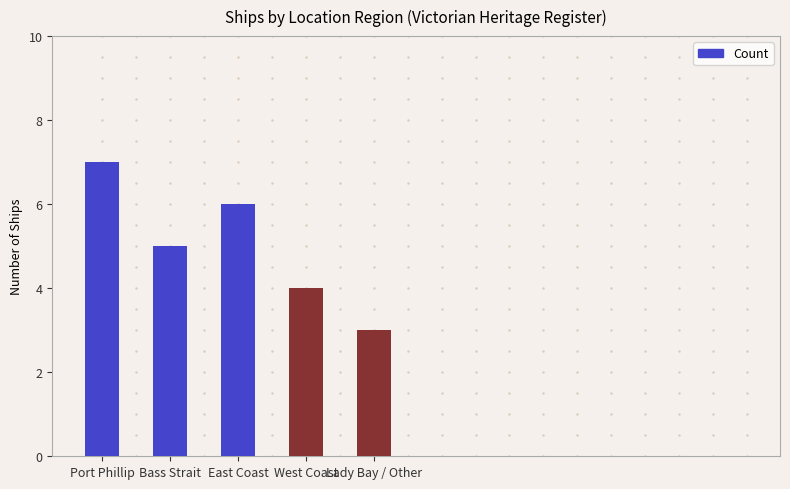

Where is the data nearest to the value 5?

Bass Strait